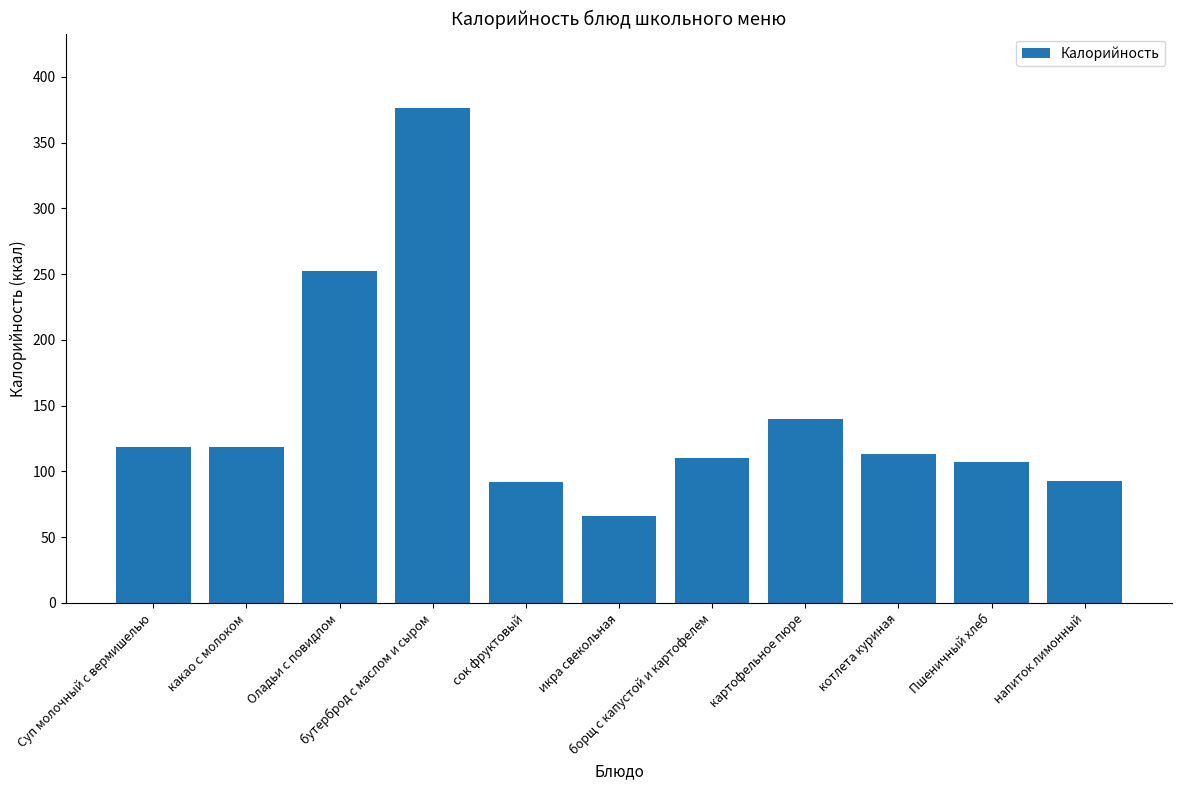

What is the approximate value at икра свекольная?

66.0